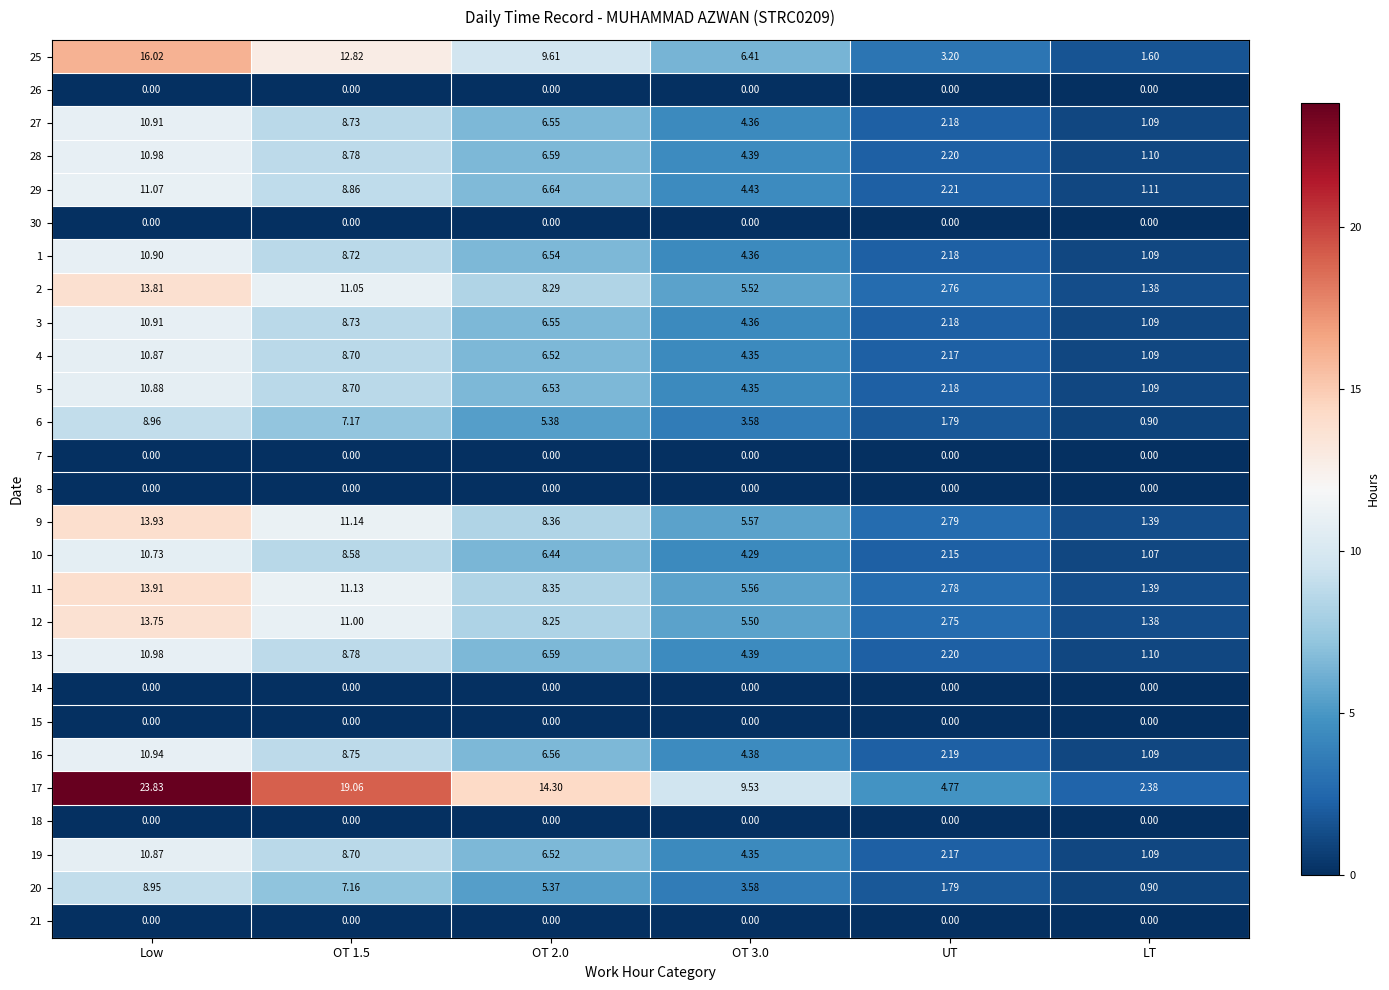

Where does the 13 series first go above 6?

Low